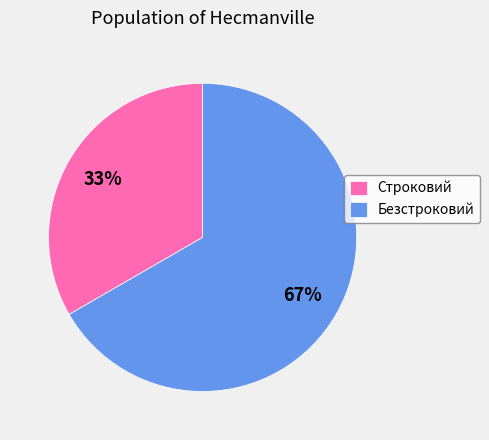

Rank the categories by value from highest to lowest.

Безстроковий, Строковий